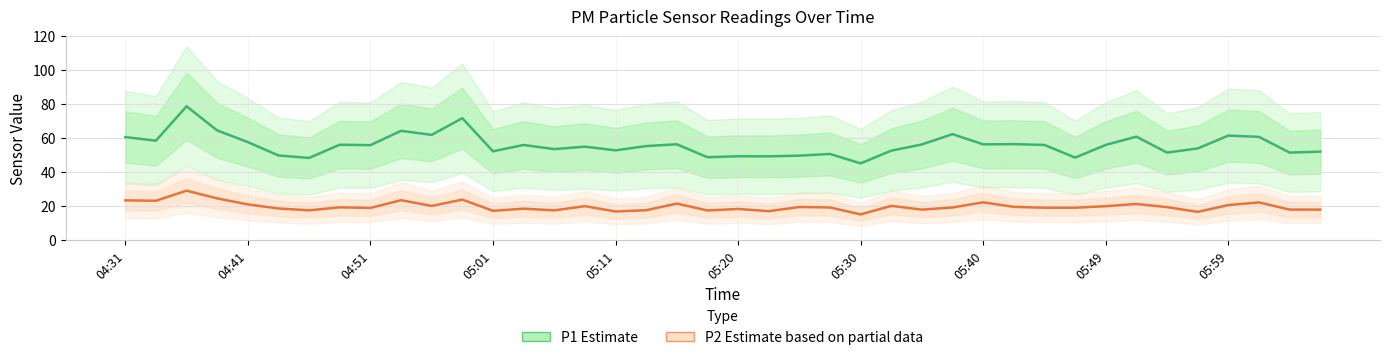

Reading right to left, transcribe all the data shown in this chart.

P1 (Estimate): 52.0	51.4	60.7	61.4	53.9	51.4	60.8	55.9	48.5	55.9	56.4	56.2	62.2	56.2	52.5	45.0	50.6	49.6	49.2	49.2	48.7	56.3	55.2	52.7	54.9	53.5	55.9	52.2	71.7	61.8	64.2	55.8	56.0	48.3	49.7	57.6	64.4	78.7	58.4	60.5
P2 (Partial Estimate): 17.8	17.9	22.1	20.5	16.5	19.3	21.2	19.9	18.9	18.9	19.4	22.1	19.1	17.8	20.1	15.0	19.1	19.4	16.9	18.2	17.3	21.4	17.5	16.7	19.9	17.4	18.4	17.1	23.7	20.0	23.4	18.8	19.2	17.4	18.5	20.9	24.4	29.0	23.1	23.3